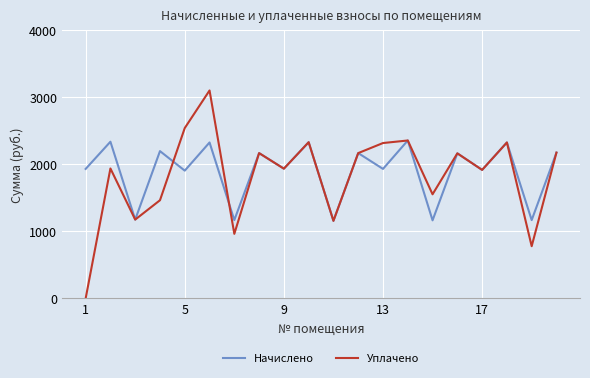

What is the greatest value displayed?

3102.0